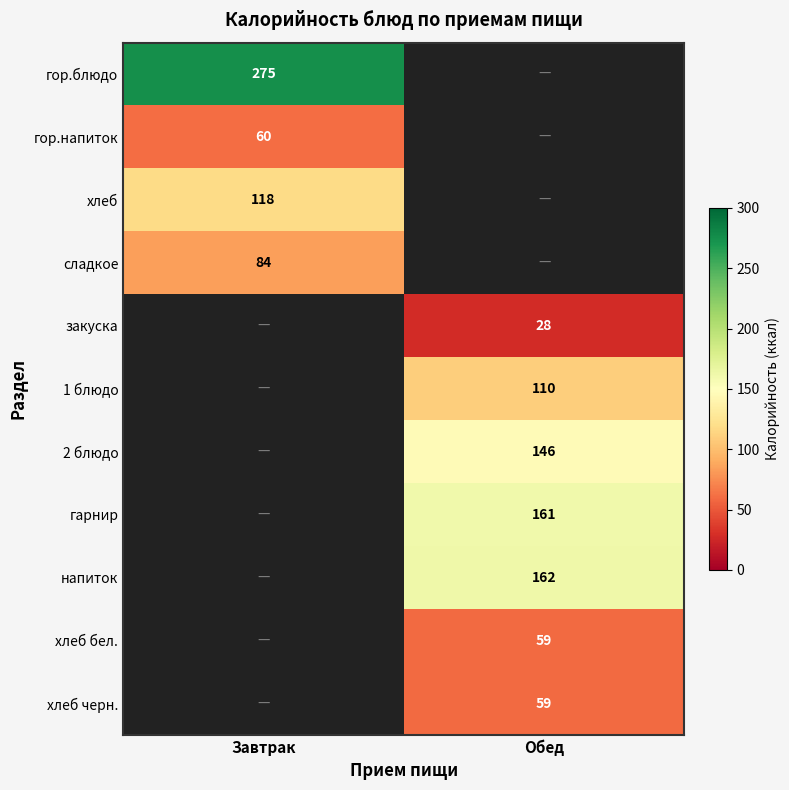

True or false: хлеб has a value of 27 at Завтрак.

False